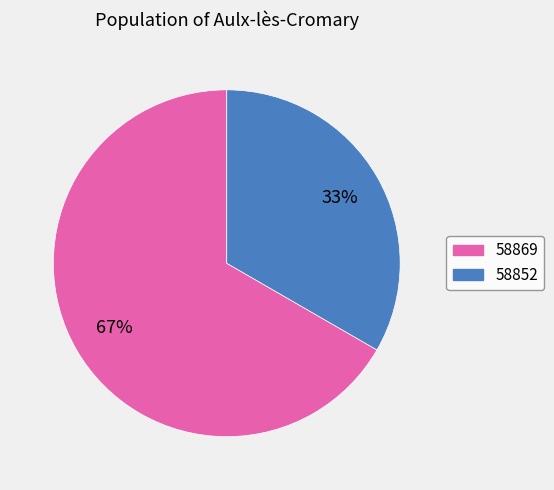

Rank the categories by value from lowest to highest.

58852, 58869